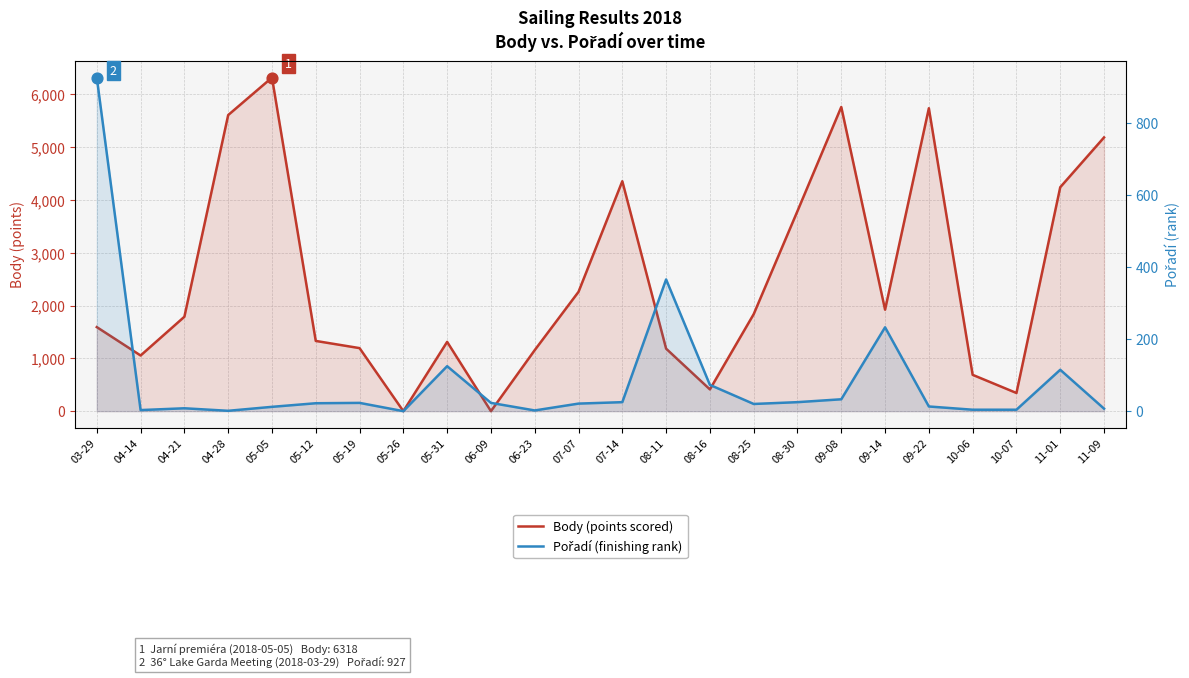

At which category is the sum across all series the highest?

05-05